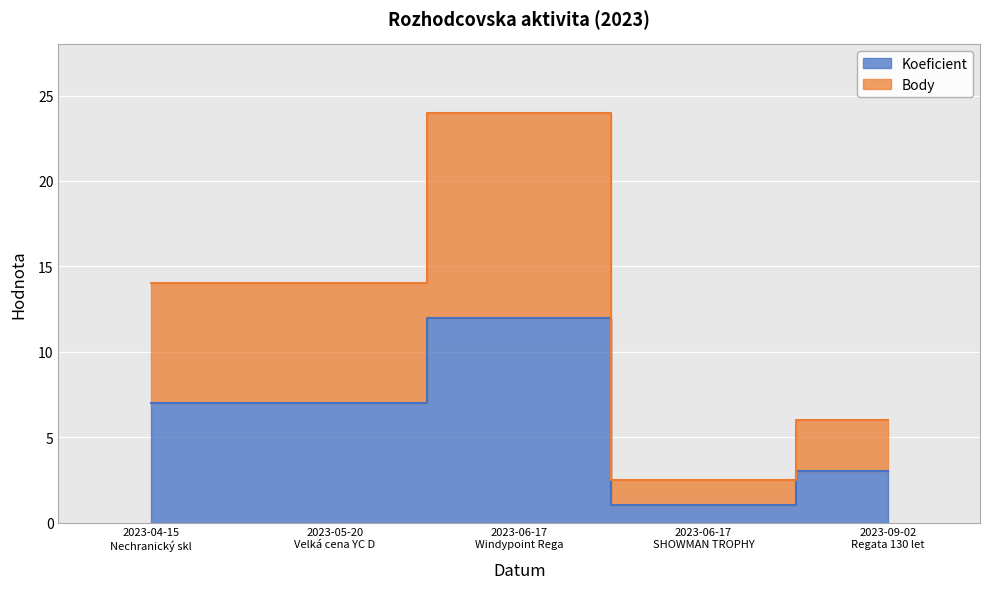

Count the Koeficient values in the range 3 to 7.

3